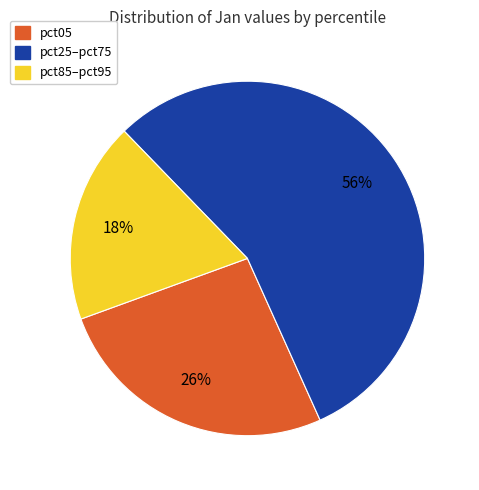

How many slices are in this pie chart?

3